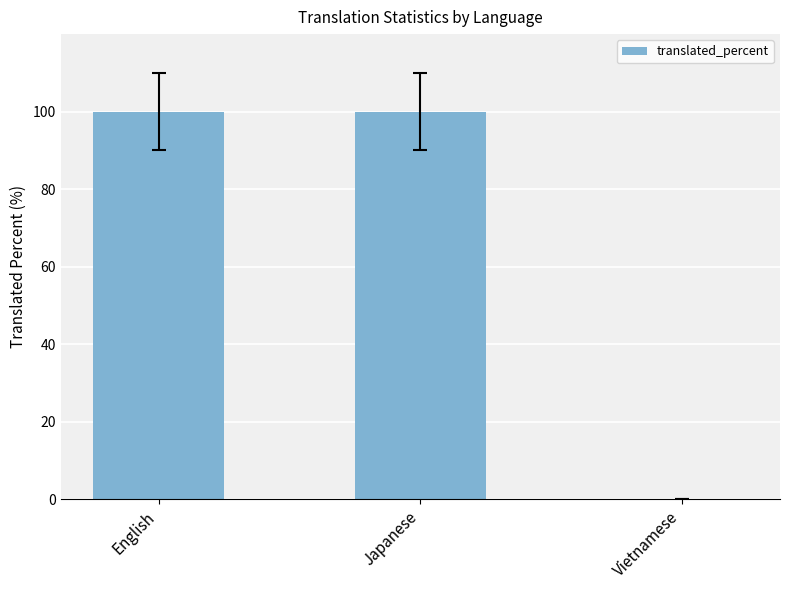

The value at Japanese is 70. True or false?

False